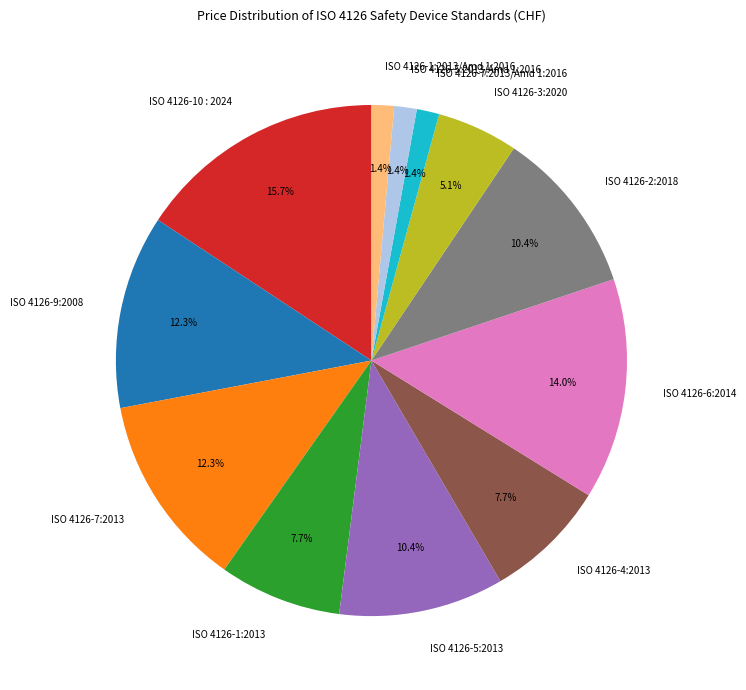

Does ISO 4126-4:2013 represent more than half of the total?

No